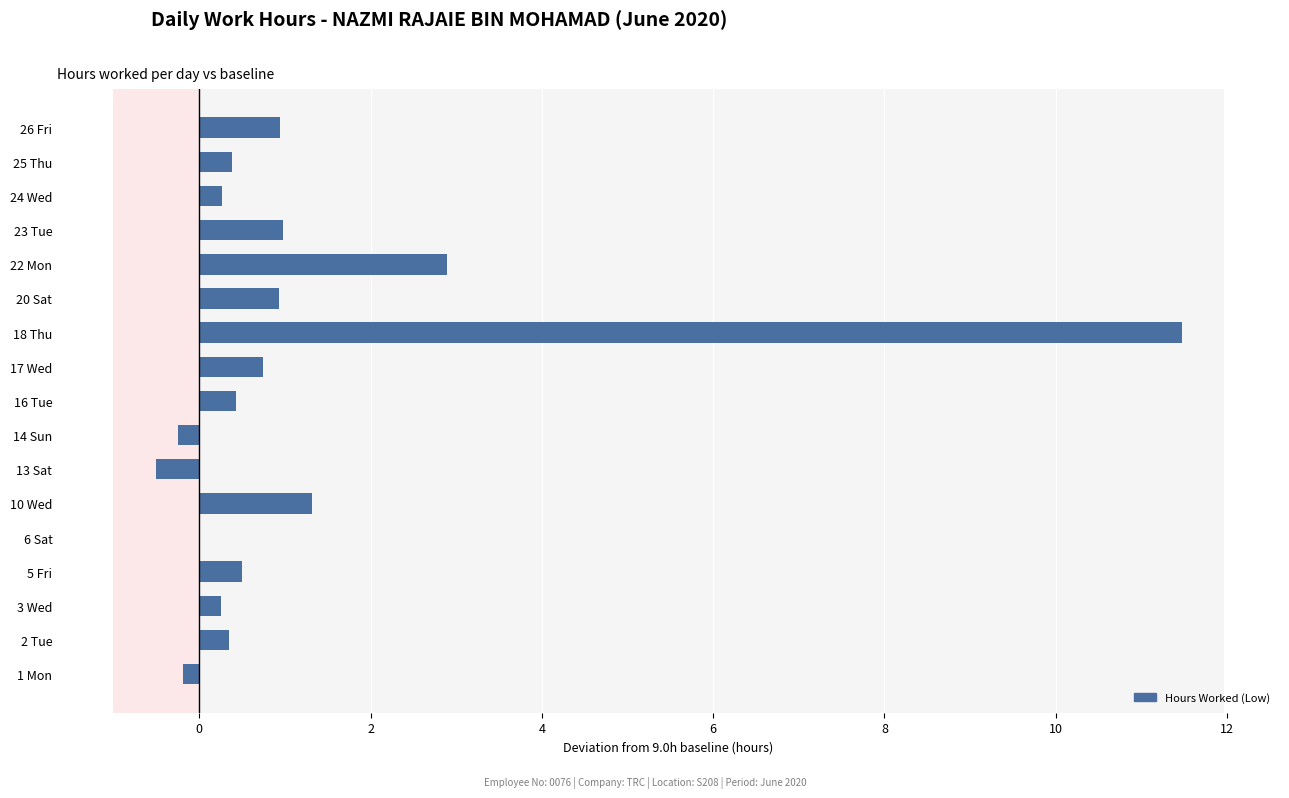

How many categories are shown in the chart?

17